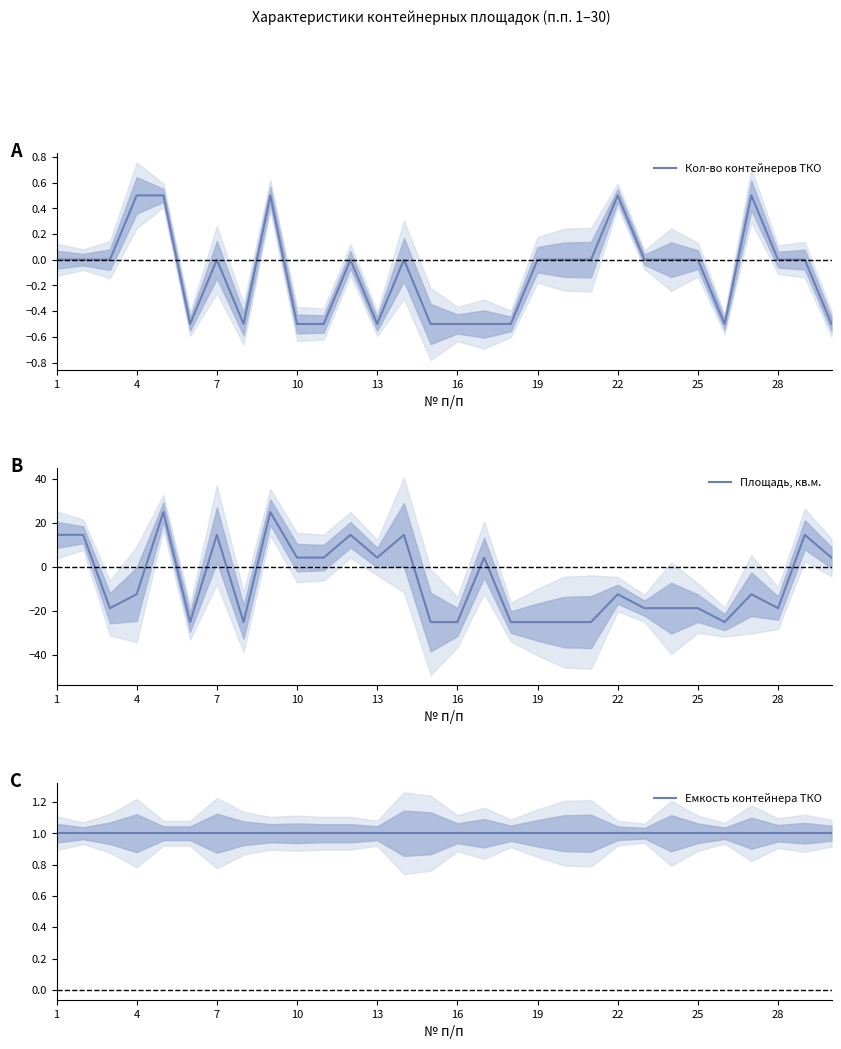

Reading left to right, extract all data points from this chart.

Кол-во контейнеров ТКО: 0.0	0.0	0.0	0.5	0.5	-0.5	0.0	-0.5	0.5	-0.5	-0.5	0.0	-0.5	0.0	-0.5	-0.5	-0.5	-0.5	0.0	0.0	0.0	0.5	0.0	0.0	0.0	-0.5	0.5	0.0	0.0	-0.5
Площадь, кв.м.: 14.7	14.7	-18.7	-12.4	25.0	-25.0	14.7	-25.0	25.0	4.3	4.3	14.7	4.3	14.7	-25.0	-25.0	4.3	-25.0	-25.0	-25.0	-25.0	-12.4	-18.7	-18.7	-18.7	-25.0	-12.4	-18.7	14.7	4.3
Емкость контейнера ТКО: 1.0	1.0	1.0	1.0	1.0	1.0	1.0	1.0	1.0	1.0	1.0	1.0	1.0	1.0	1.0	1.0	1.0	1.0	1.0	1.0	1.0	1.0	1.0	1.0	1.0	1.0	1.0	1.0	1.0	1.0